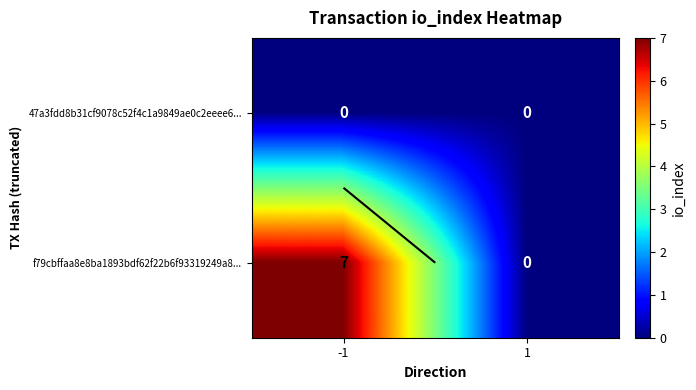

Count the f79cbffaa8e8ba1893bdf62f22b6f93319249a8... values in the range 0 to 7.

2